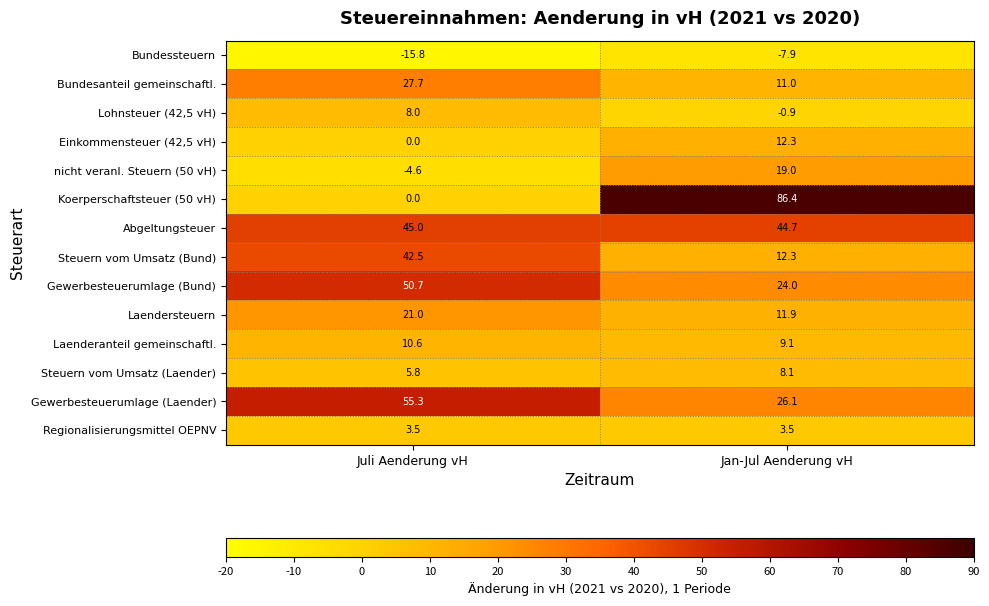

The Koerperschaftsteuer (50 vH) series shows 0.0 at Juli Aenderung vH. True or false?

True